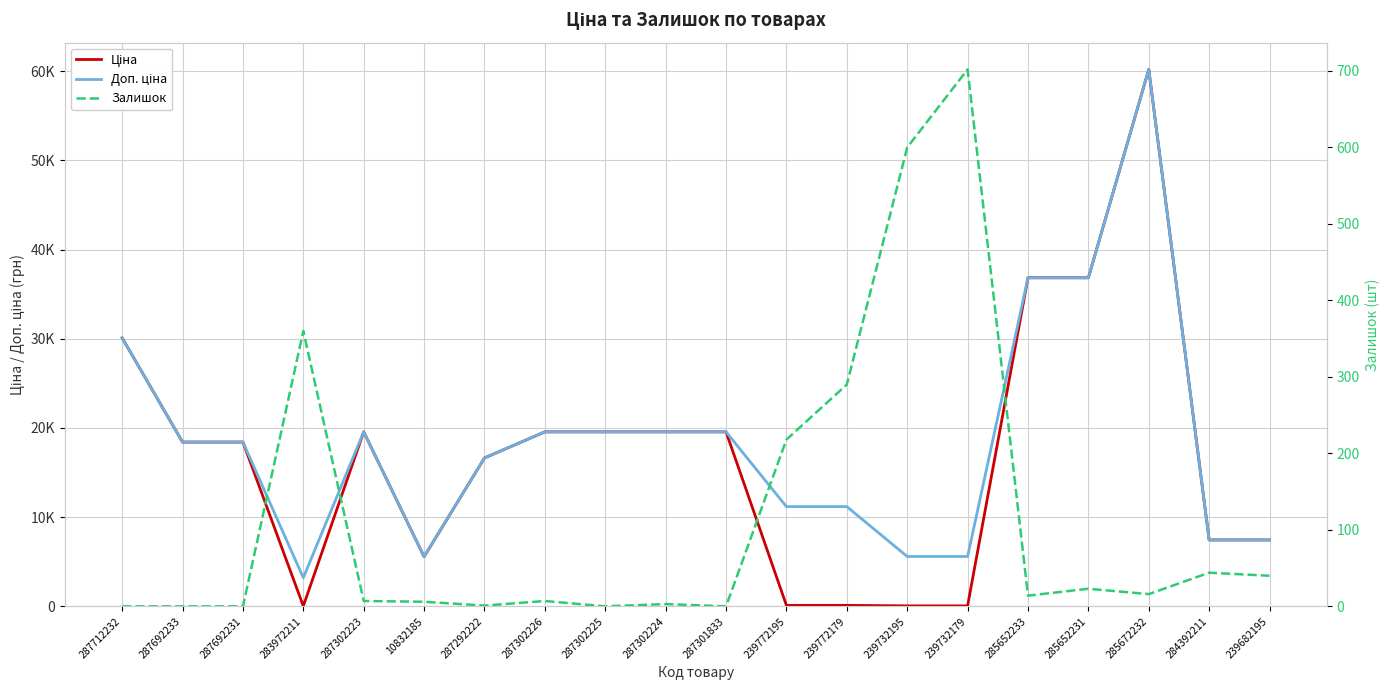

Which series changed the most between 287301833 and 285652233?

Ціна